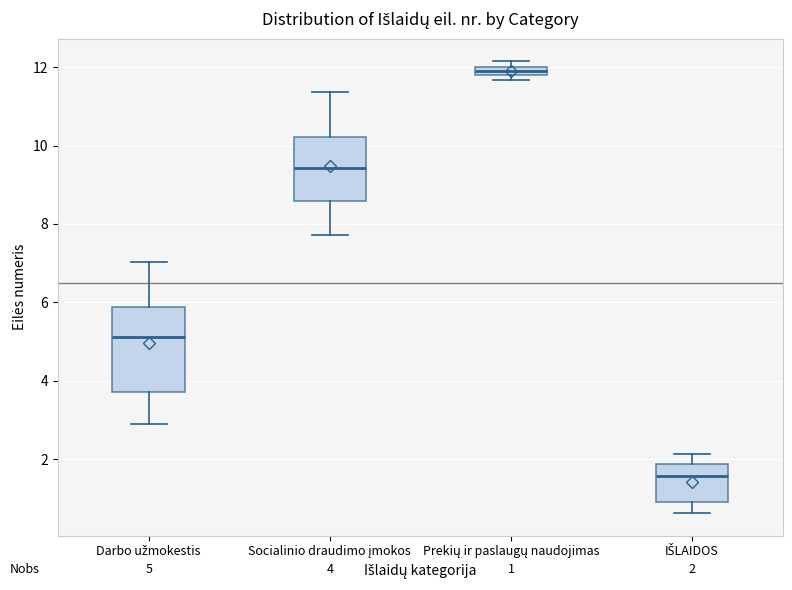

Which box is the tallest, from its lower edge to its upper edge?

Darbo užmokestis